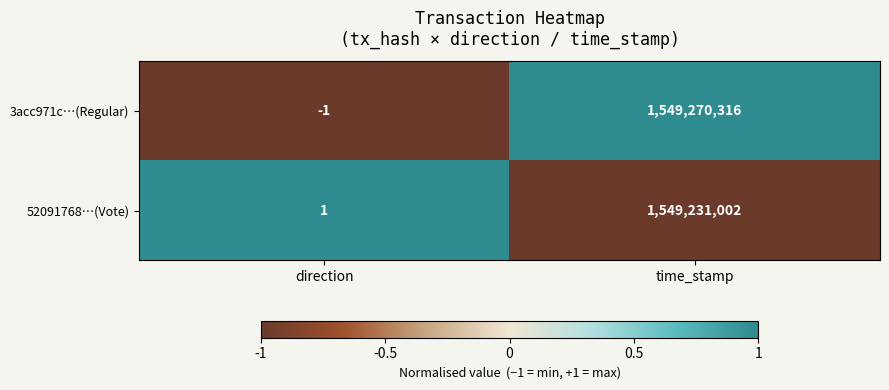

What is the smallest value displayed?

-1